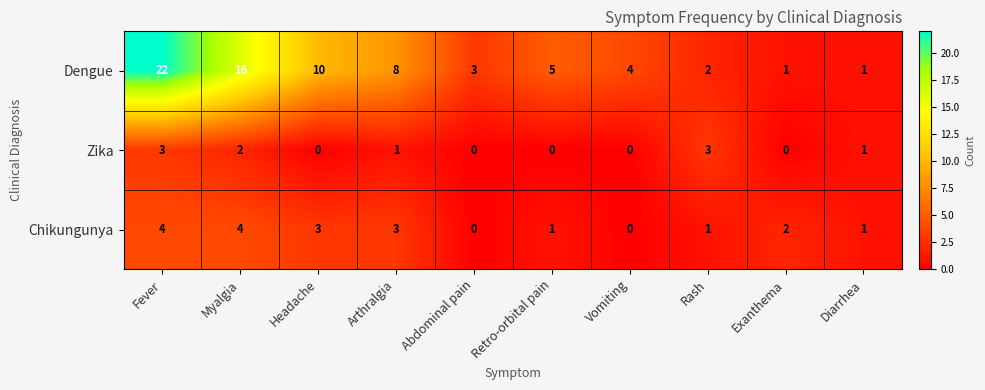

Is it true that Zika equals 3 at Rash?

True